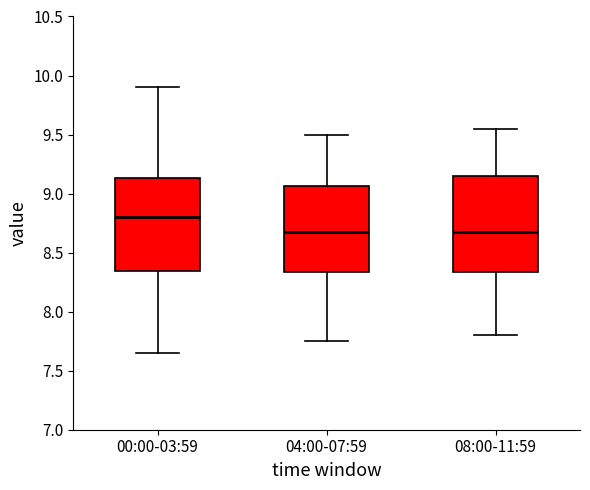

Which box has the highest median line?

00:00-03:59